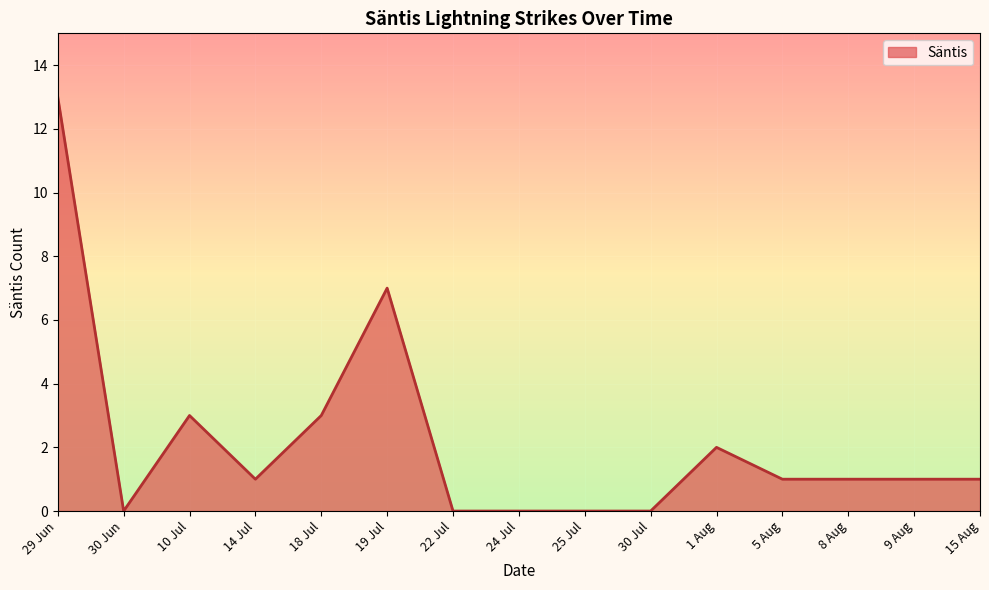

Which has a higher value, 24 Jul or 29 Jun?

29 Jun